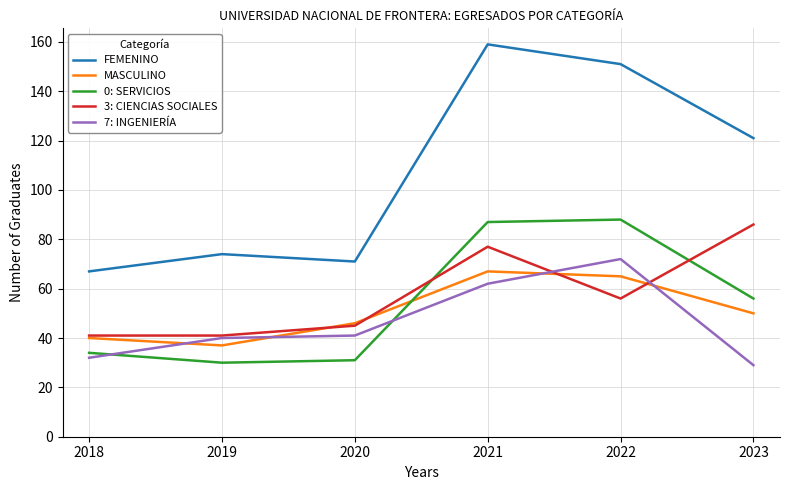

What is the minimum value shown in the chart?

29